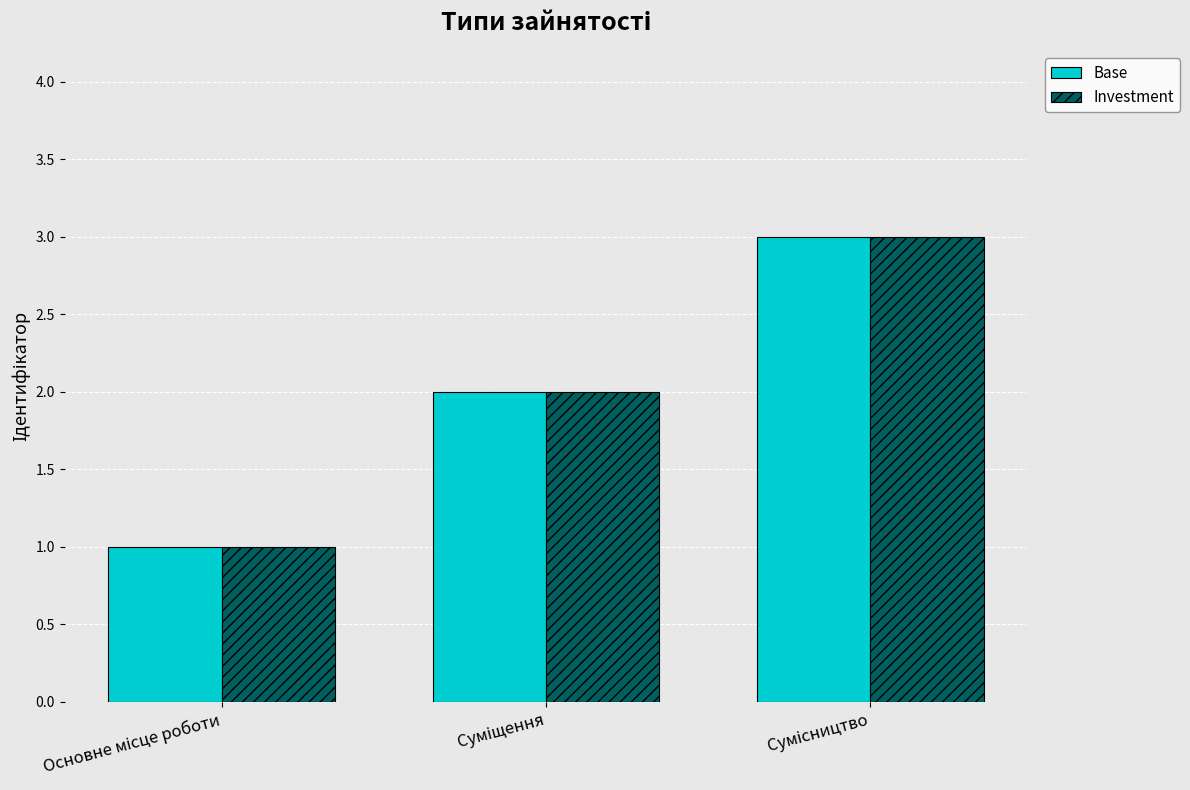

What is the greatest value displayed?

3